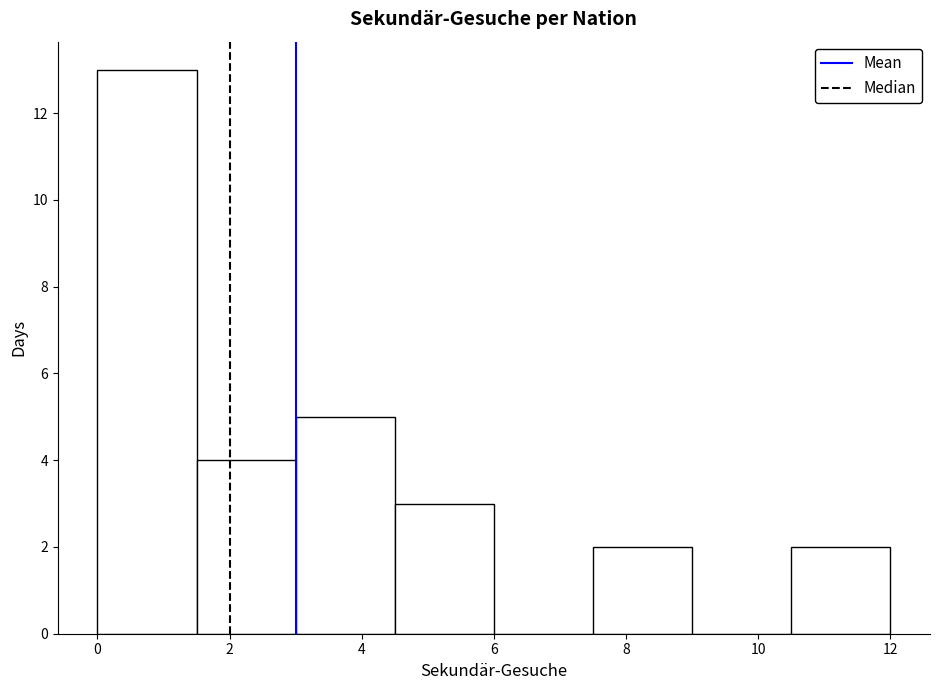

Reading left to right, transcribe this chart: for each bar, give the range it covers on the x-axis and its height. Neither the bar edges nor the heights are printed on the chart, so give them approximately, as read against the axes.

0.0 to 1.5: 13
1.5 to 3.0: 4
3.0 to 4.5: 5
4.5 to 6.0: 3
6.0 to 7.5: 0
7.5 to 9.0: 2
9.0 to 10.5: 0
10.5 to 12.0: 2